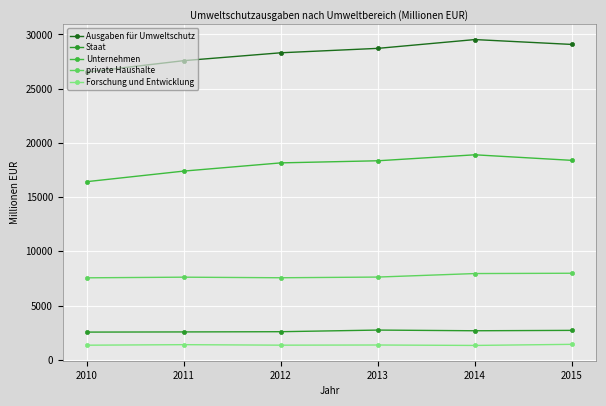

The value of private Haushalte at 2012 is 7564. True or false?

True